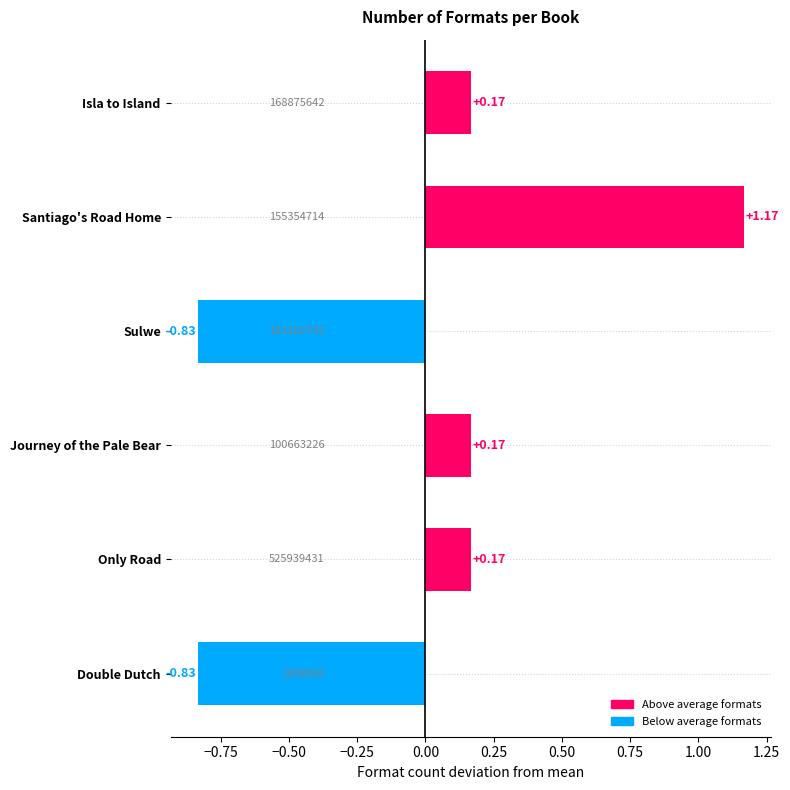

What is the label of the 2nd bar from the top?

Santiago's Road Home